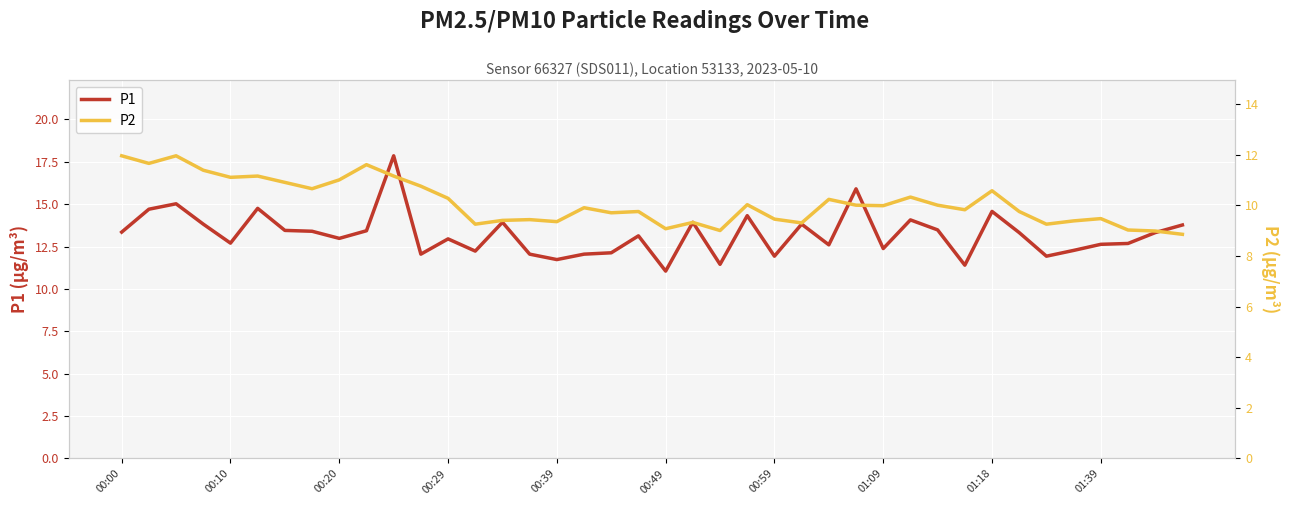

What is the difference between the P2 values at 33 and 15?

0.3